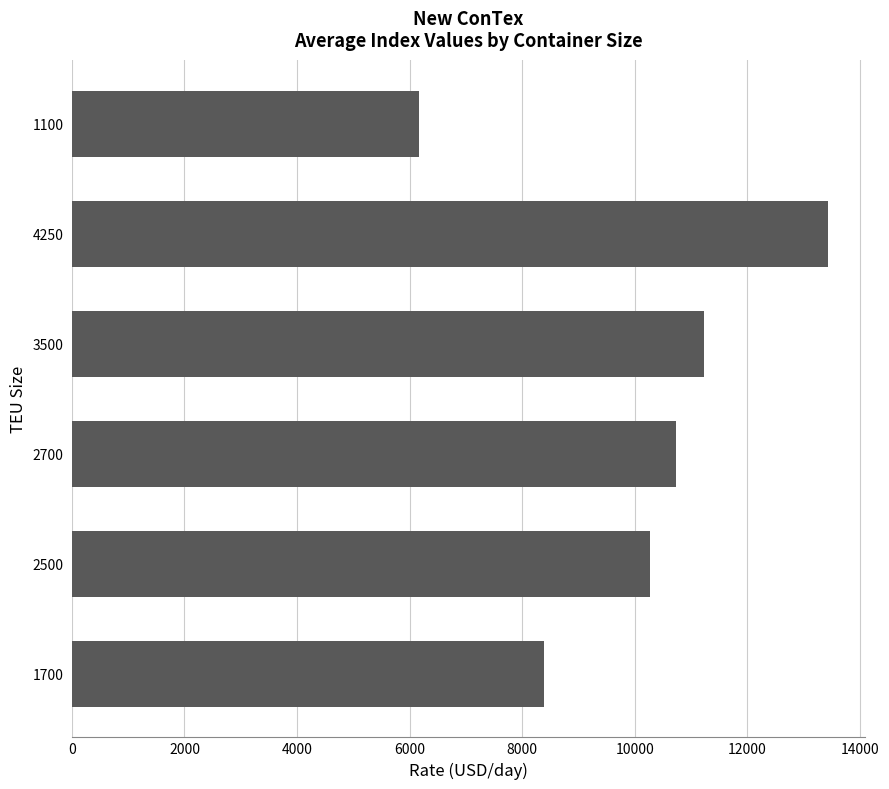

Reading bottom to top, list all the values displayed in this chart.

1700=8389.8	2500=10274.5	2700=10733.4	3500=11222.9	4250=13423.5	1100=6161.4